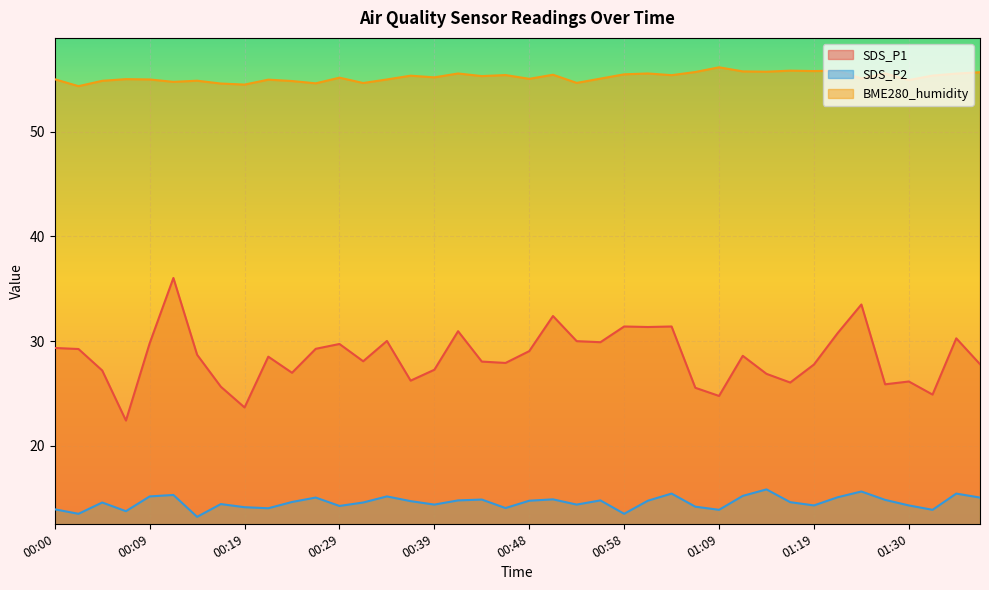

Which series has the widest spread of values?

SDS_P1